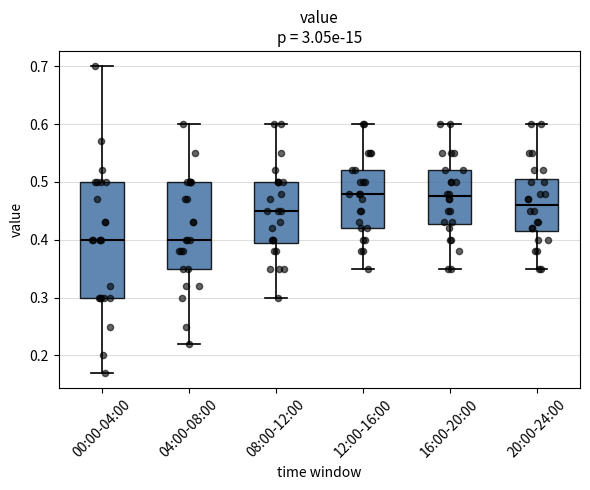

Where is the upper edge of the box for 16:00-20:00 on the y-axis? The values are not printed on the chart, so give them approximately, as read against the axis.

0.52